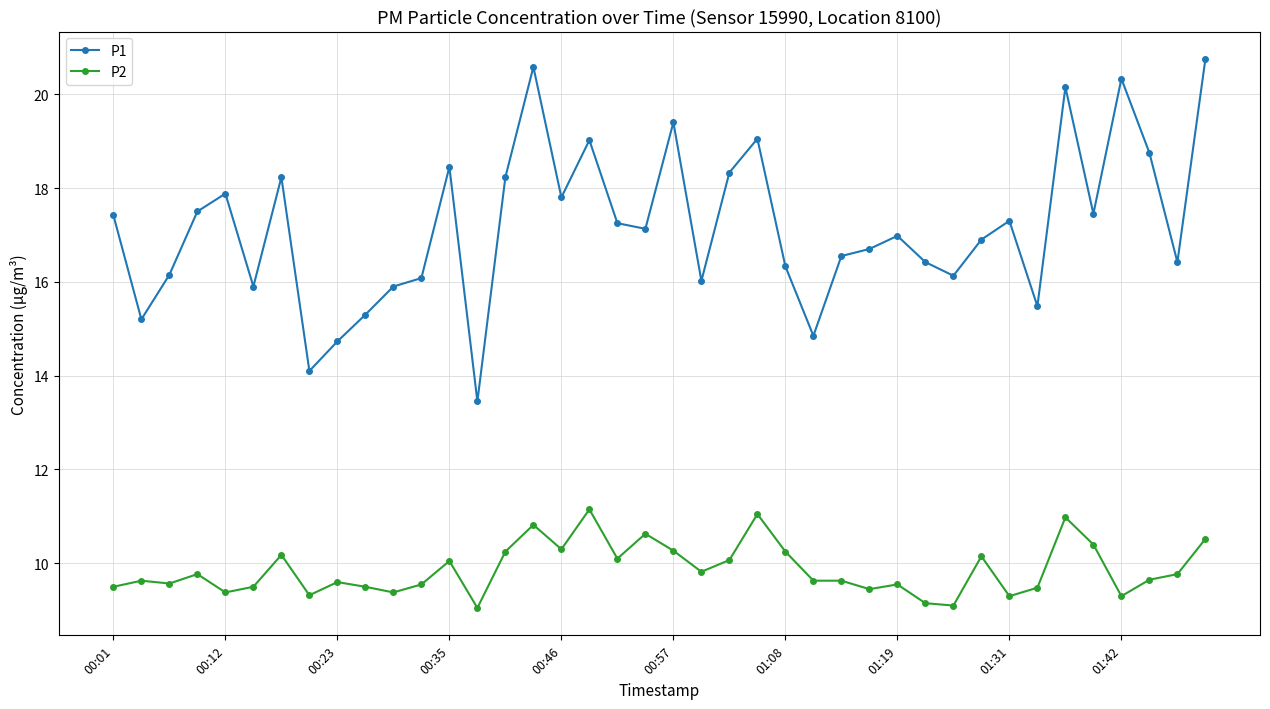

What is the value of the P1 point at the 10th from the left?

15.3